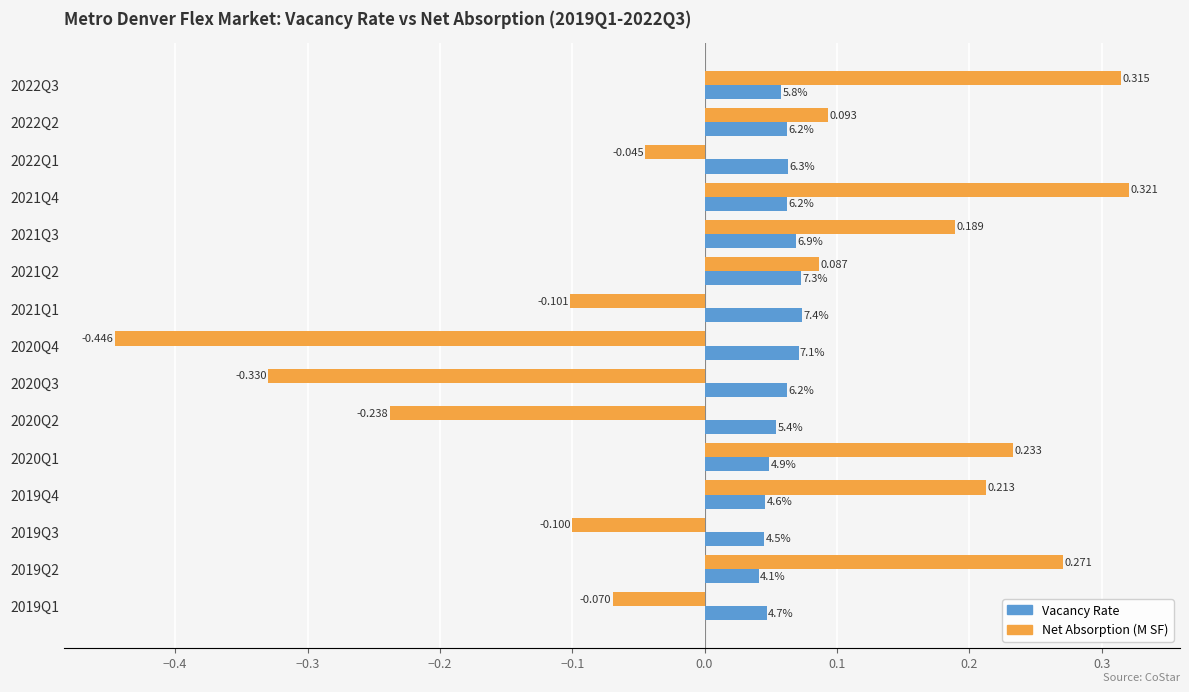

Which series has the widest spread of values?

Net Absorption (M SF)